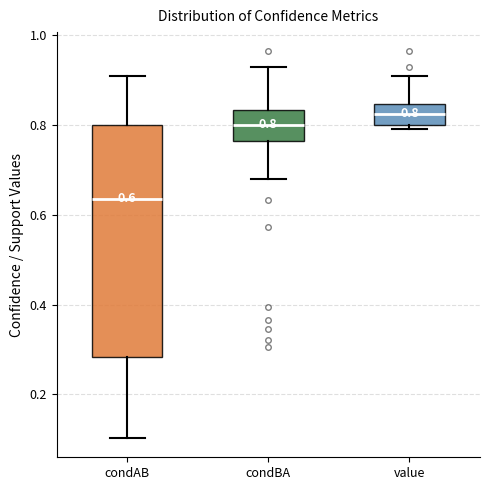

Which box has the highest median line?

value